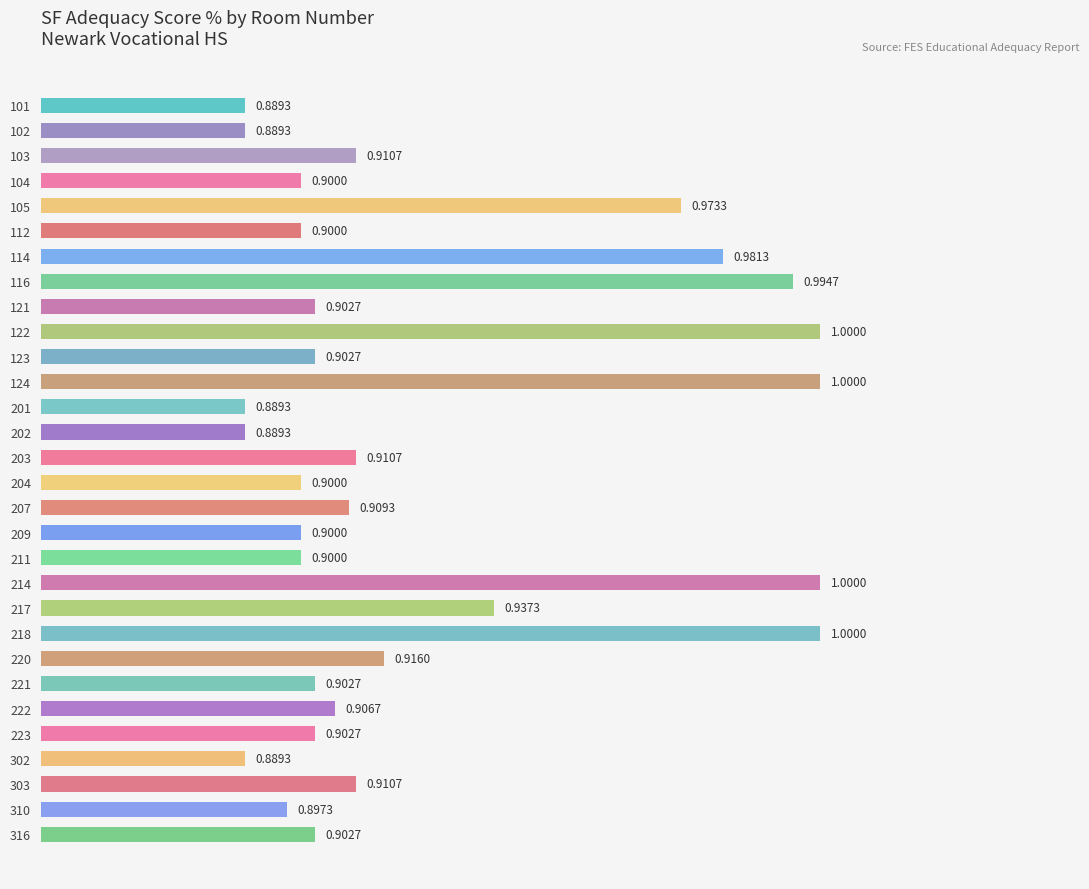

What is the average value?

0.9